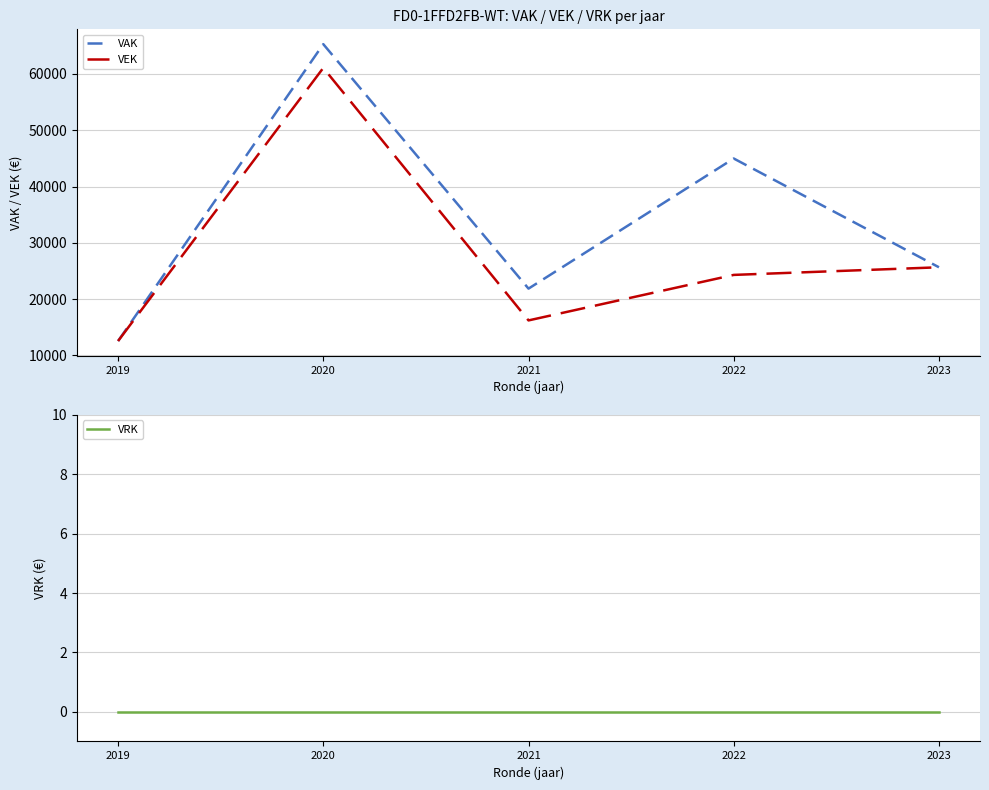

True or false: VRK and VAK intersect in this chart.

False